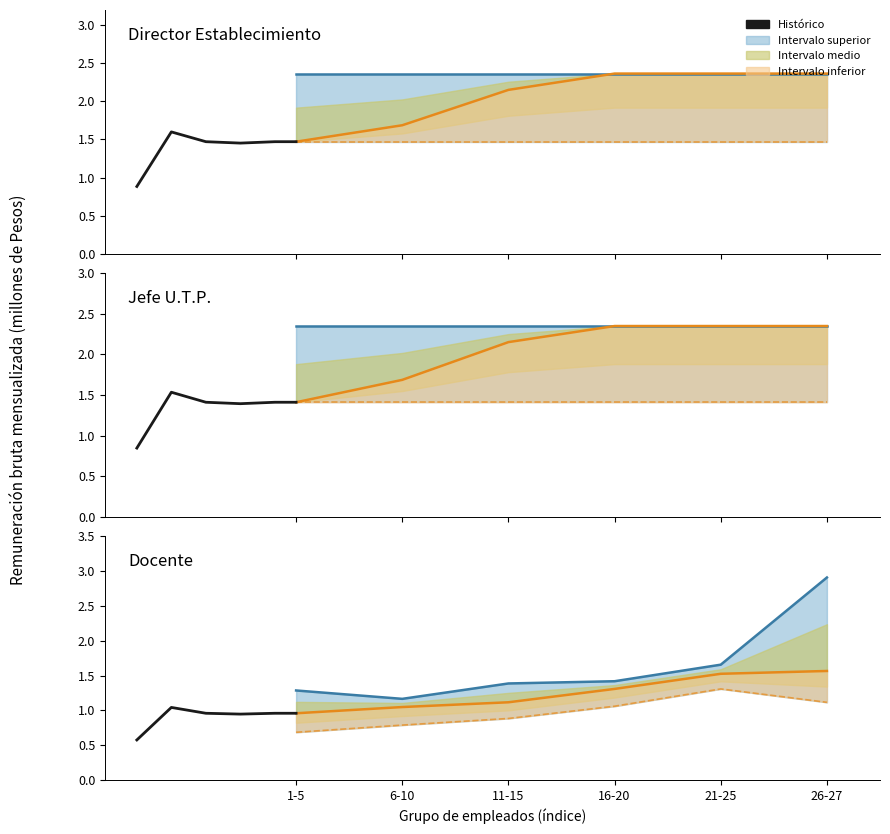

Reading left to right, extract all data points from this chart.

Máximo: 1285854.0	1165546.0	1386489.0	1418564.0	1656280.0	2908624.0
Mediana: 958354.0	1047761.0	1116209.0	1308094.0	1525412.0	1565877.0
Mínimo: 685492.0	788688.0	883858.0	1059817.0	1308094.0	1115778.0
Histórico: 575012.4	1042210.0	958354.0	946374.6	958354.0	958354.0